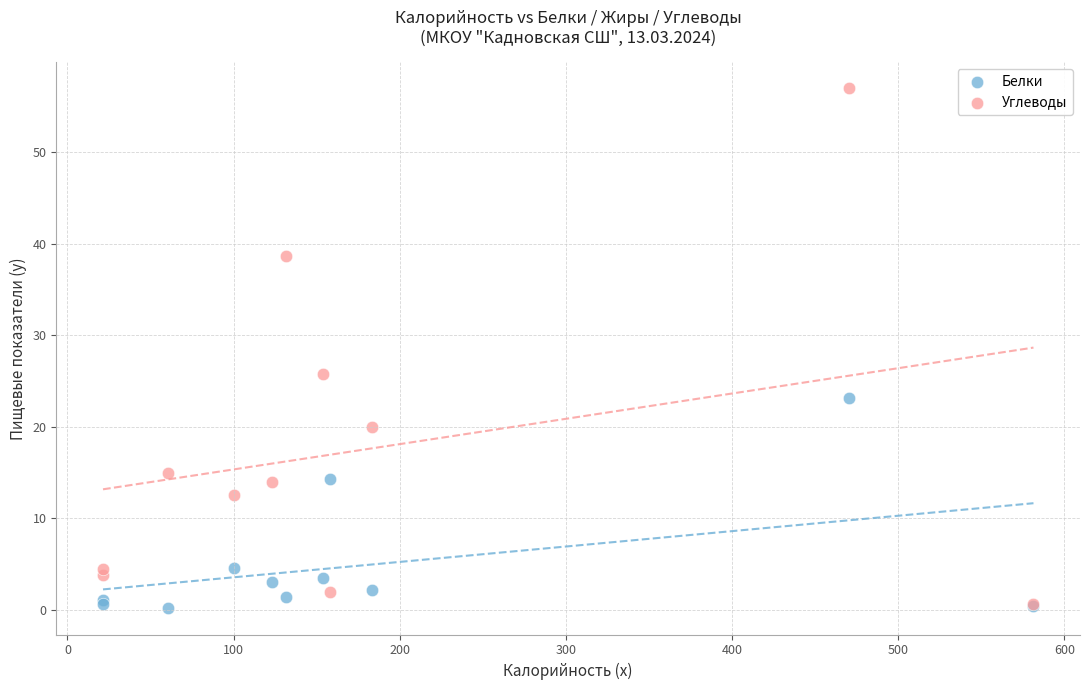

Which series contains the highest Y value?

Углеводы